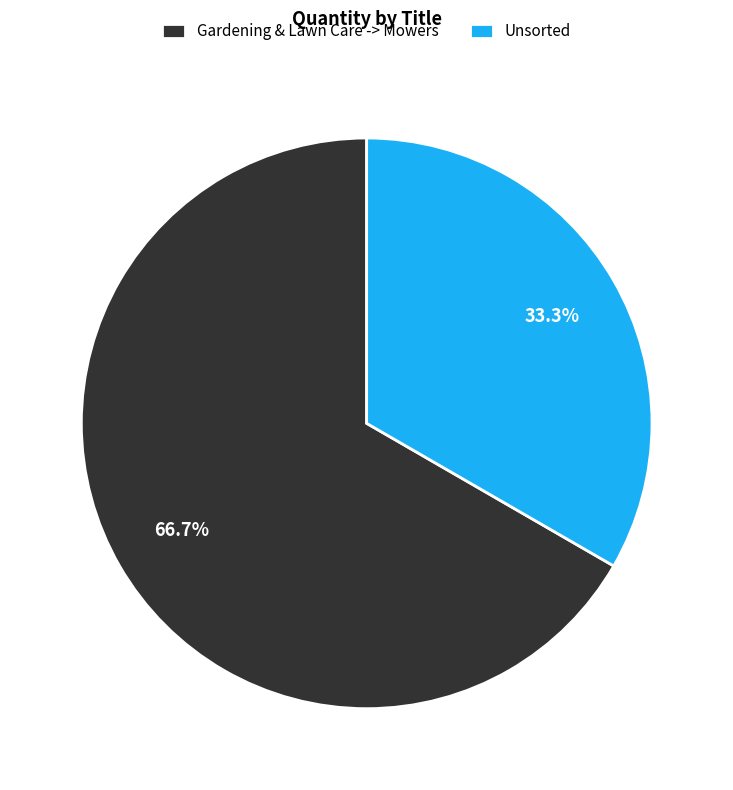

What percentage is the Unsorted slice, to the nearest percent?

33%